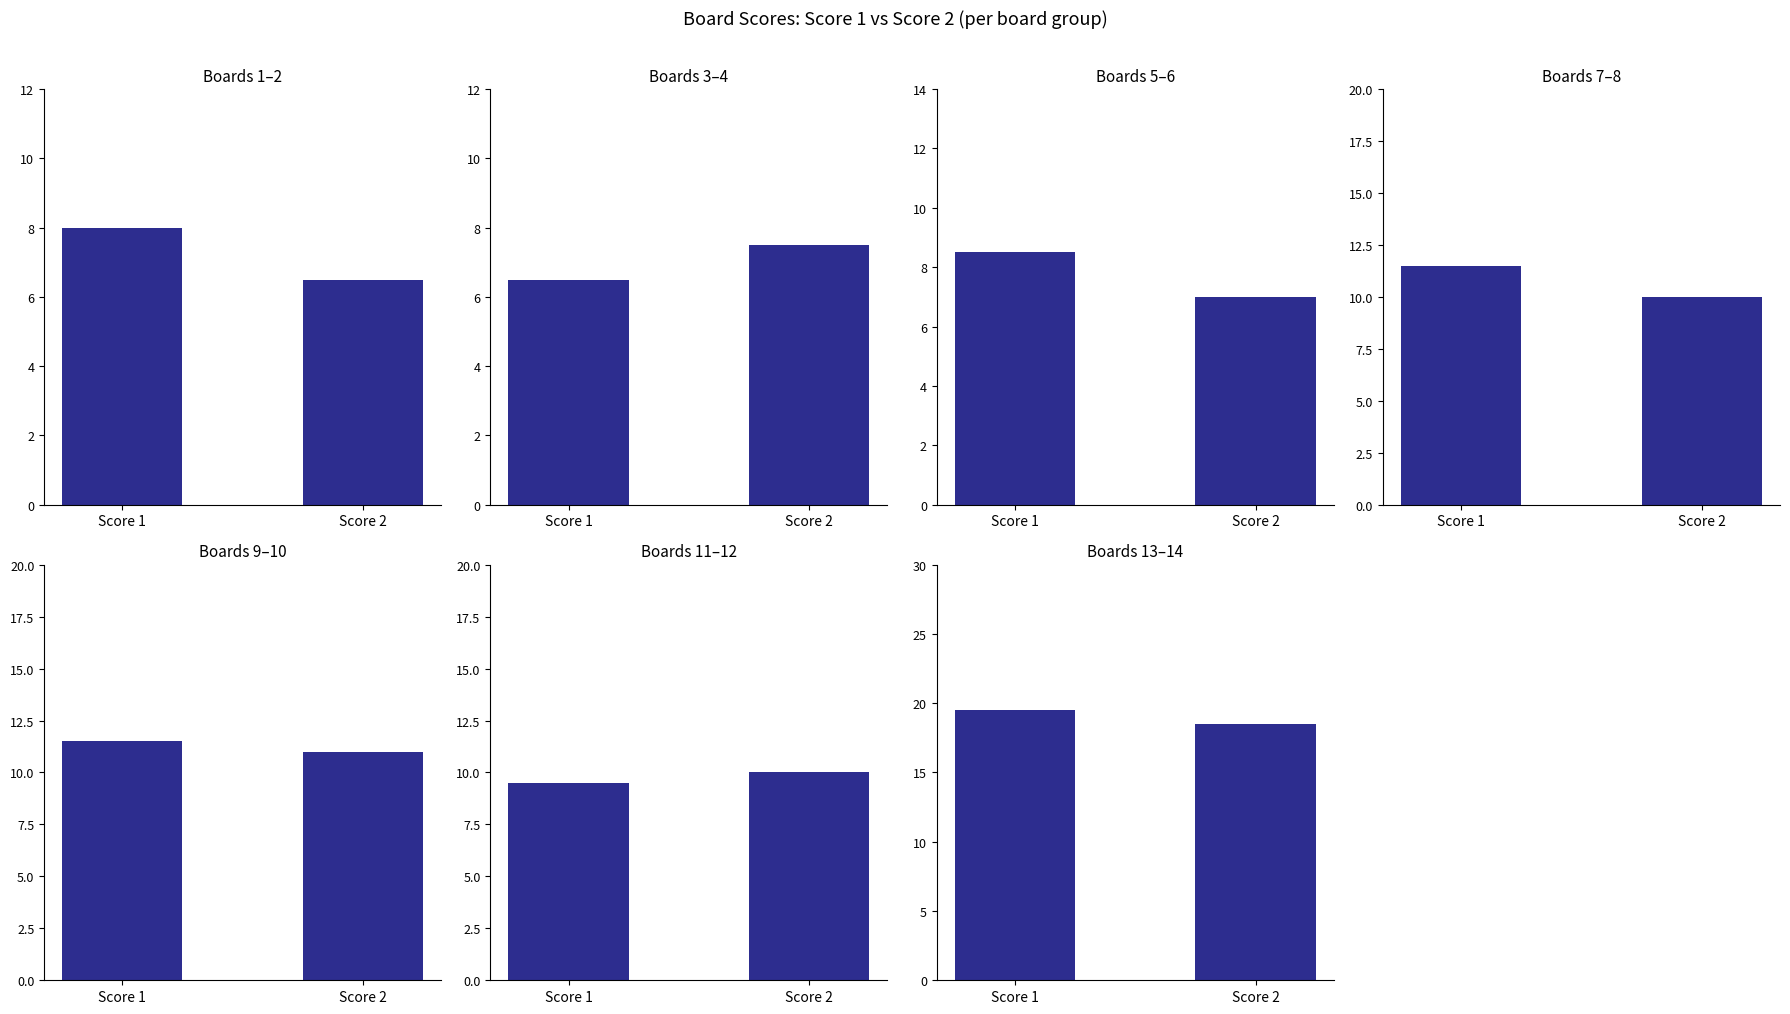

Rank the categories by Score 1 value from highest to lowest.

14, 10, 13, 7, 12, 8, 6, 1, 2, 9, 3, 5, 11, 4